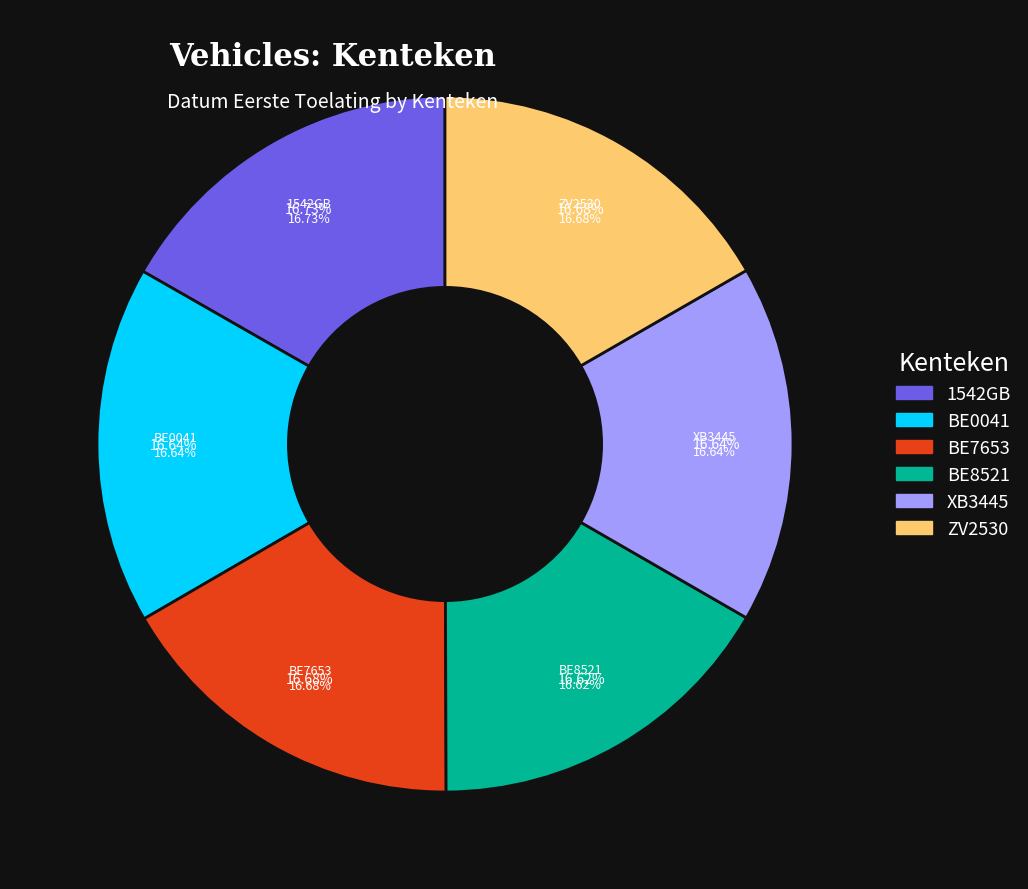

Combined, do 1542GB and BE7653 account for over 50%?

No